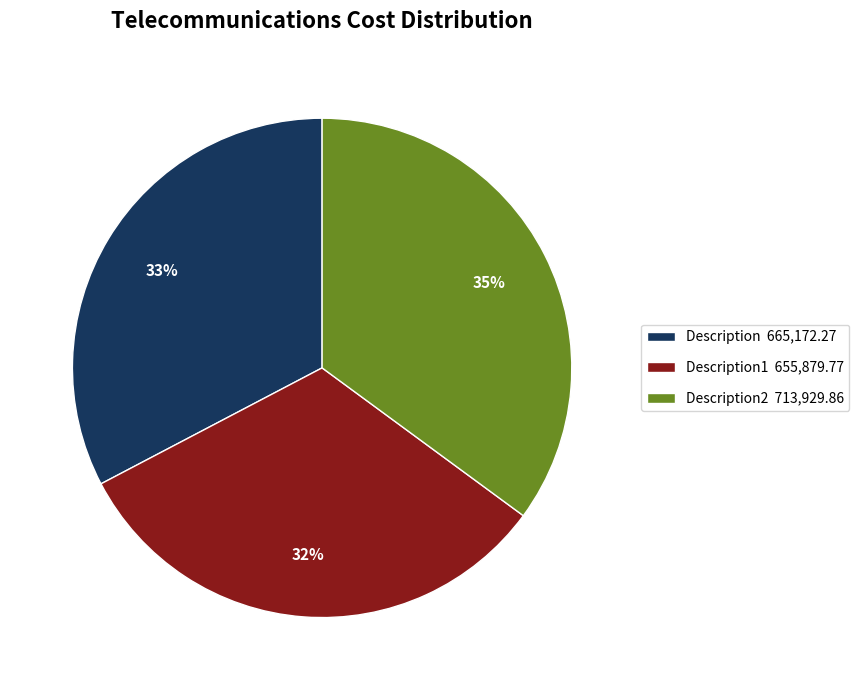

Do Description2 713,929.86 and Description1 655,879.77 together represent more than half of the pie?

Yes